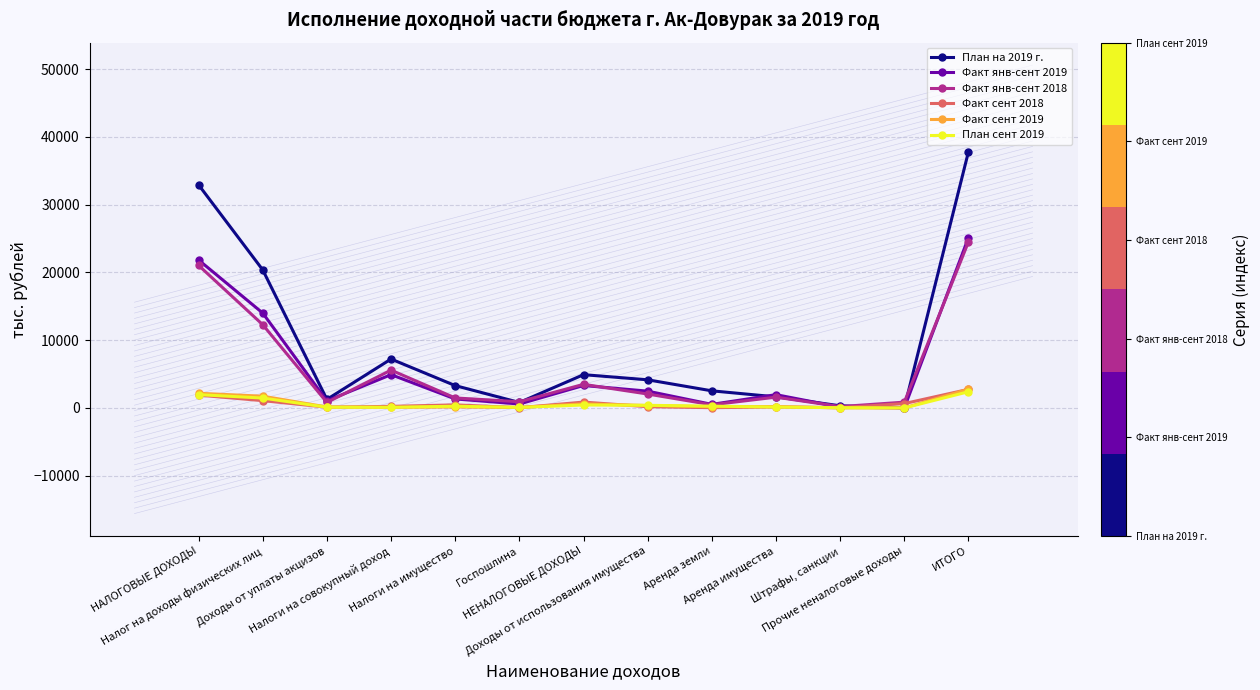

Which series has the largest range (max minus min)?

План на 2019 г.